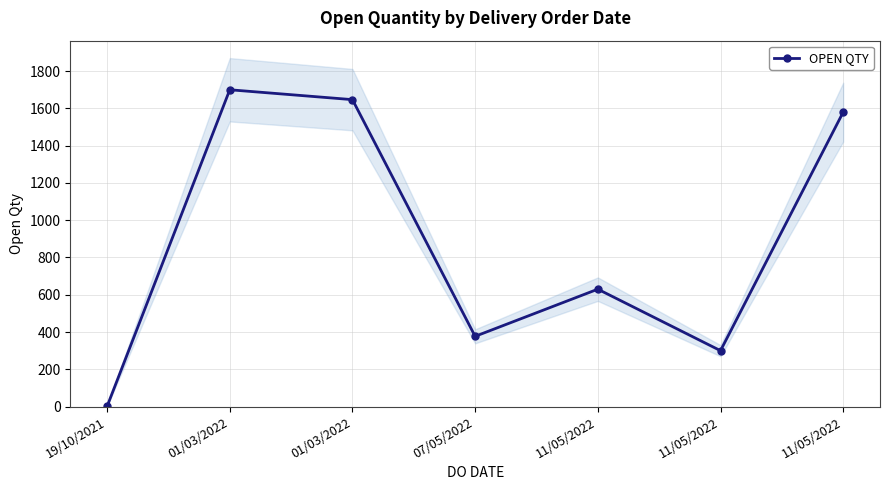

The value at 01/03/2022 is 866. True or false?

False